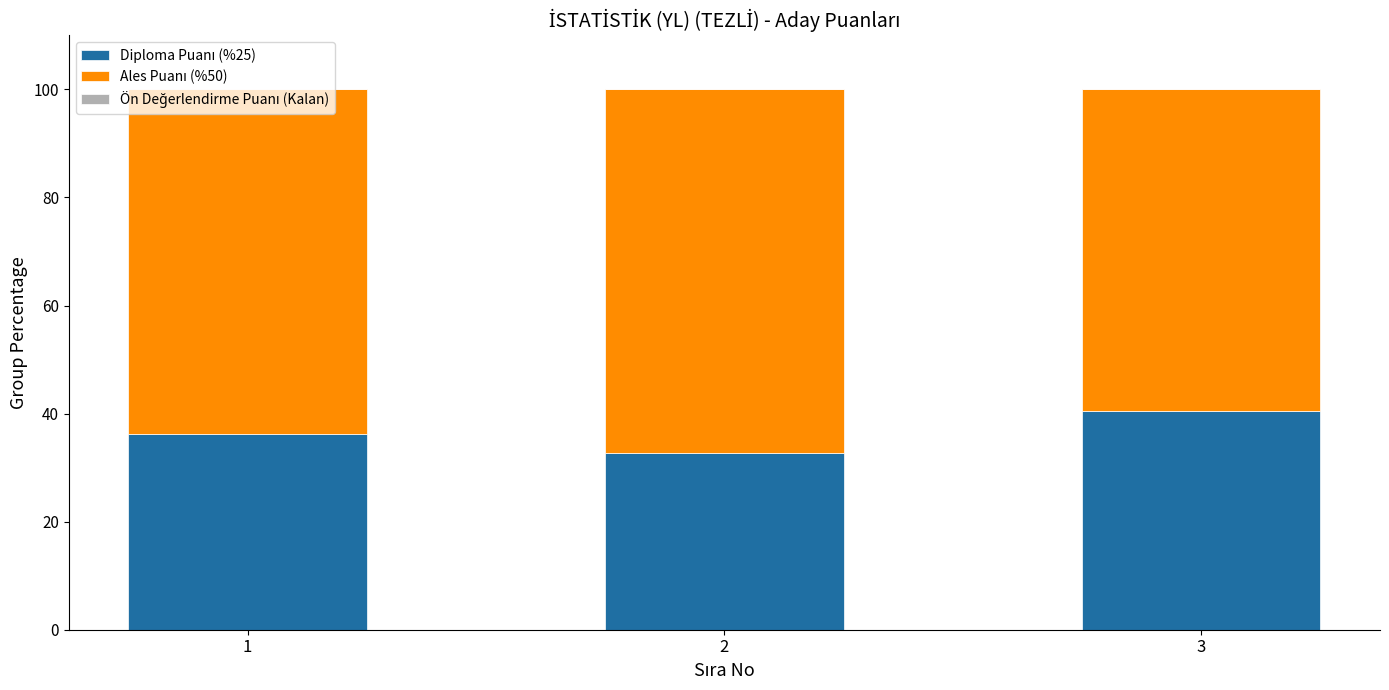

What is the total value across all series at 1?

100.0